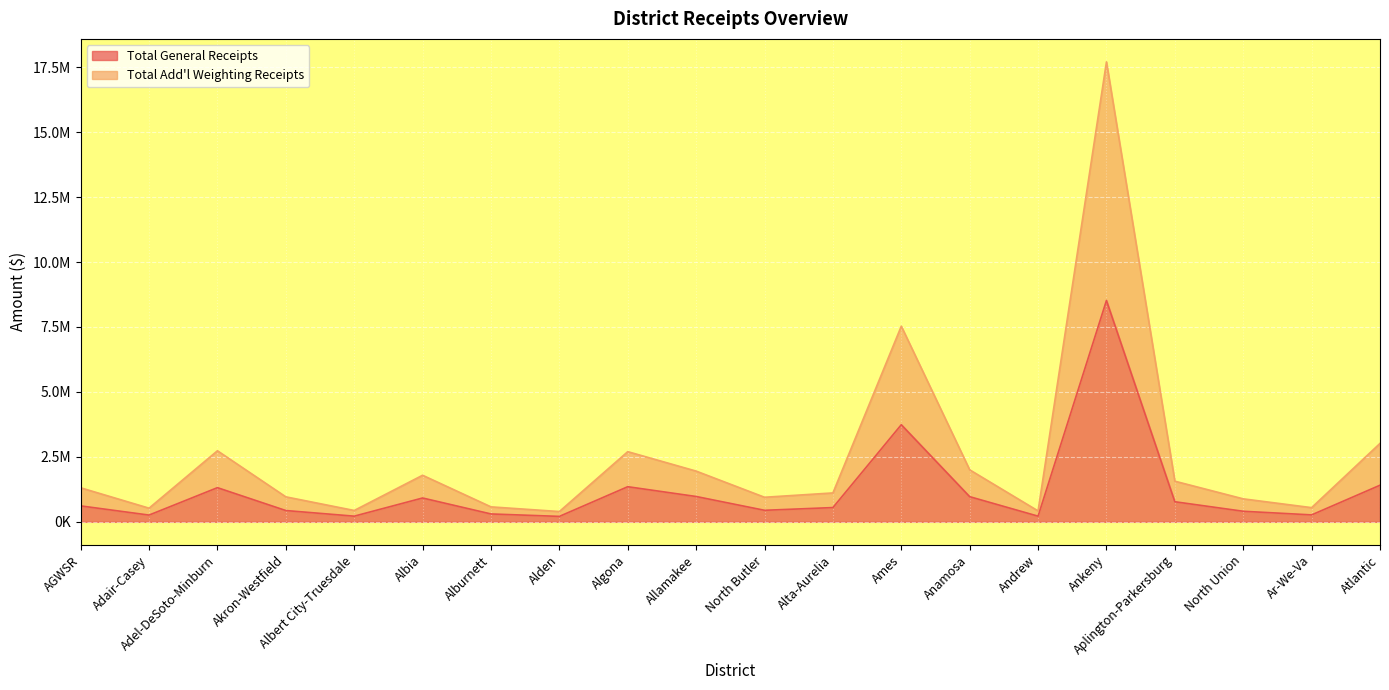

What position from the right is Albia?

15